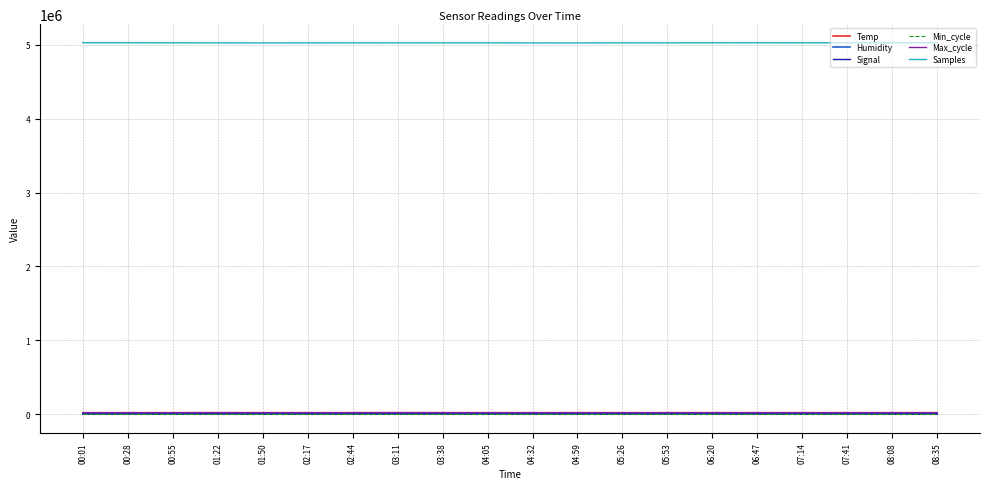

True or false: Humidity and Samples cross at least once.

False